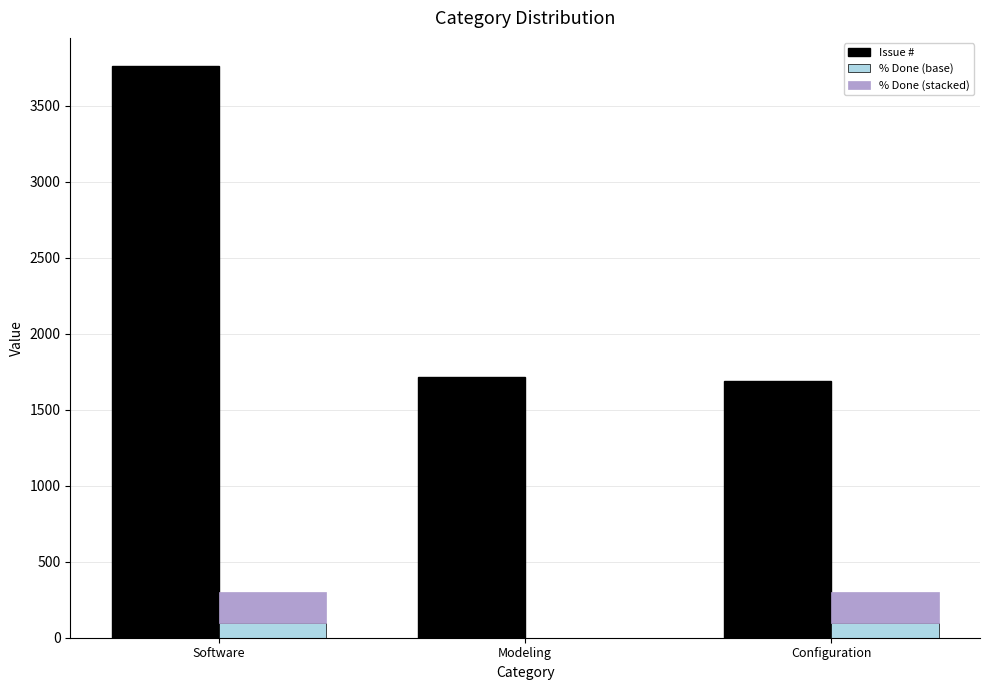

The value of % Done (base) at Software is 100. True or false?

True